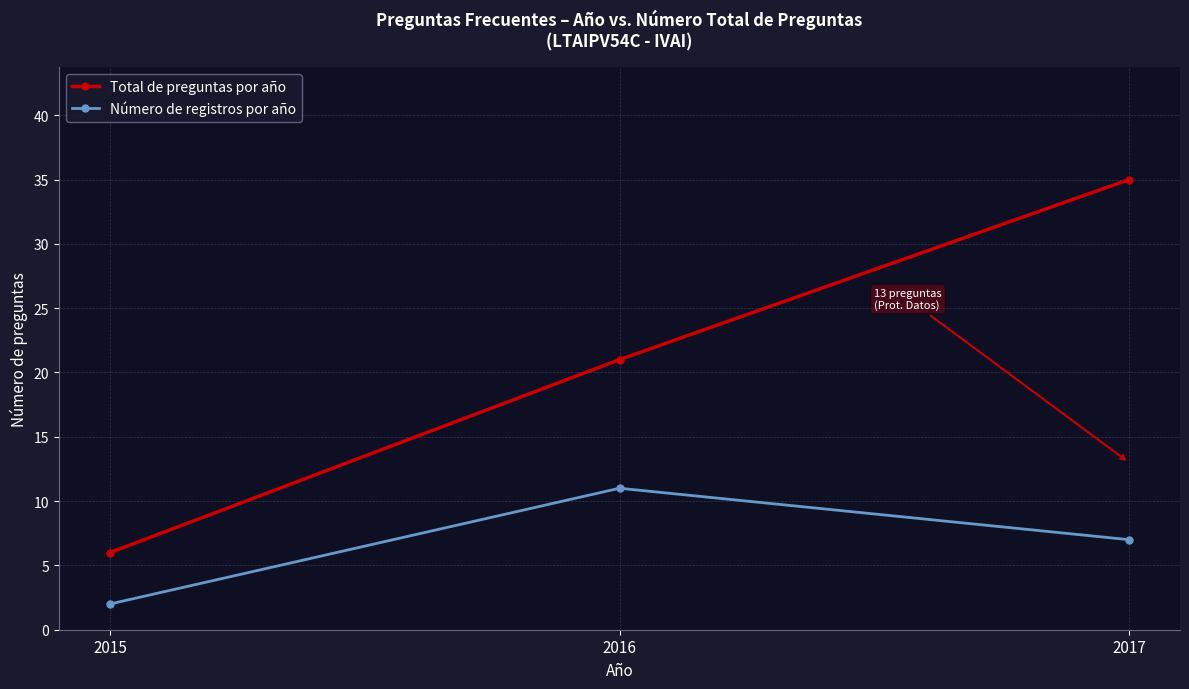

Rank the series at 2015 from highest to lowest value.

Total de preguntas por año, Número de registros por año